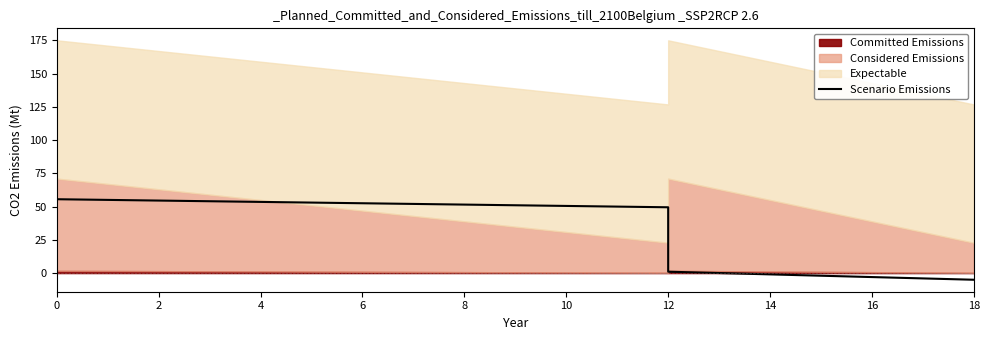

The chart shows a value of 107.4 at 0. True or false?

False